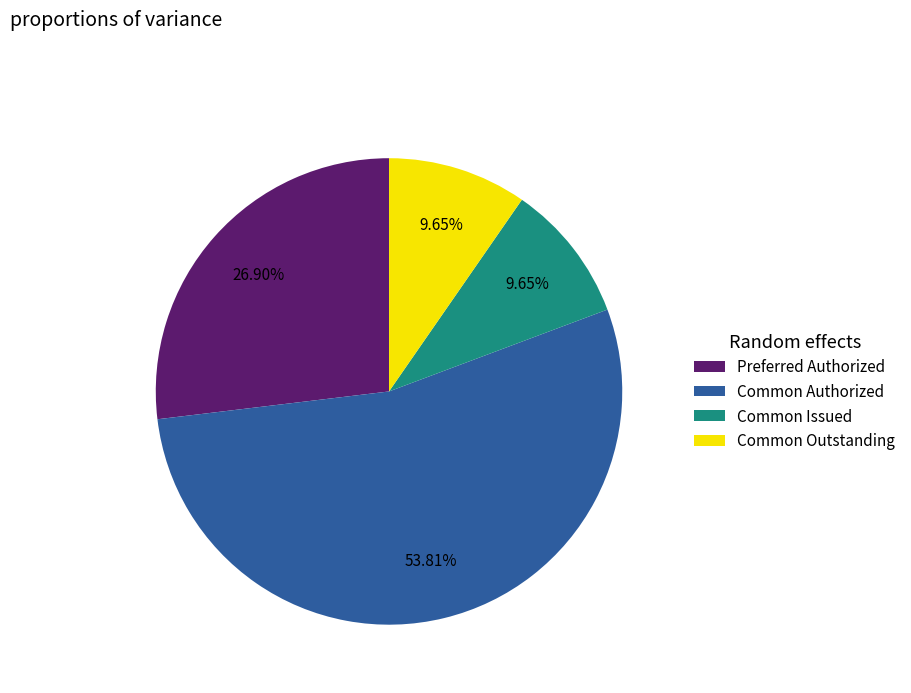

Combined, do Preferred Authorized and Common Outstanding account for over 50%?

No